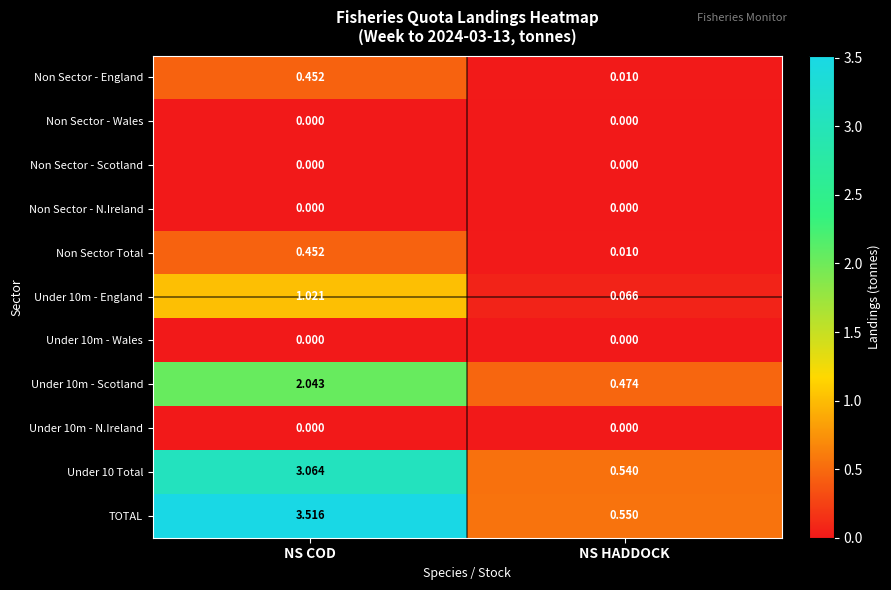

Which series has the widest spread of values?

TOTAL